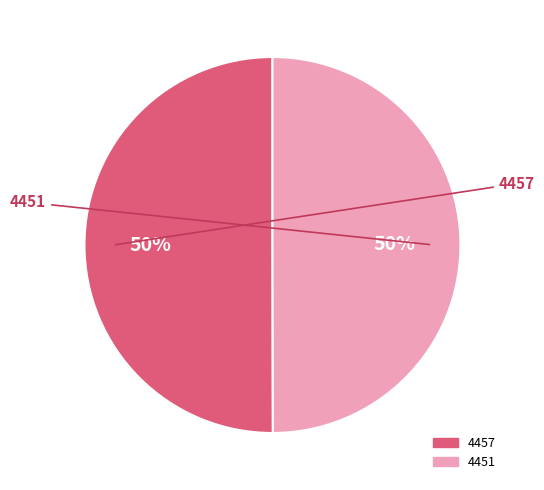

The 4451 slice represents 50% of the pie. True or false?

True